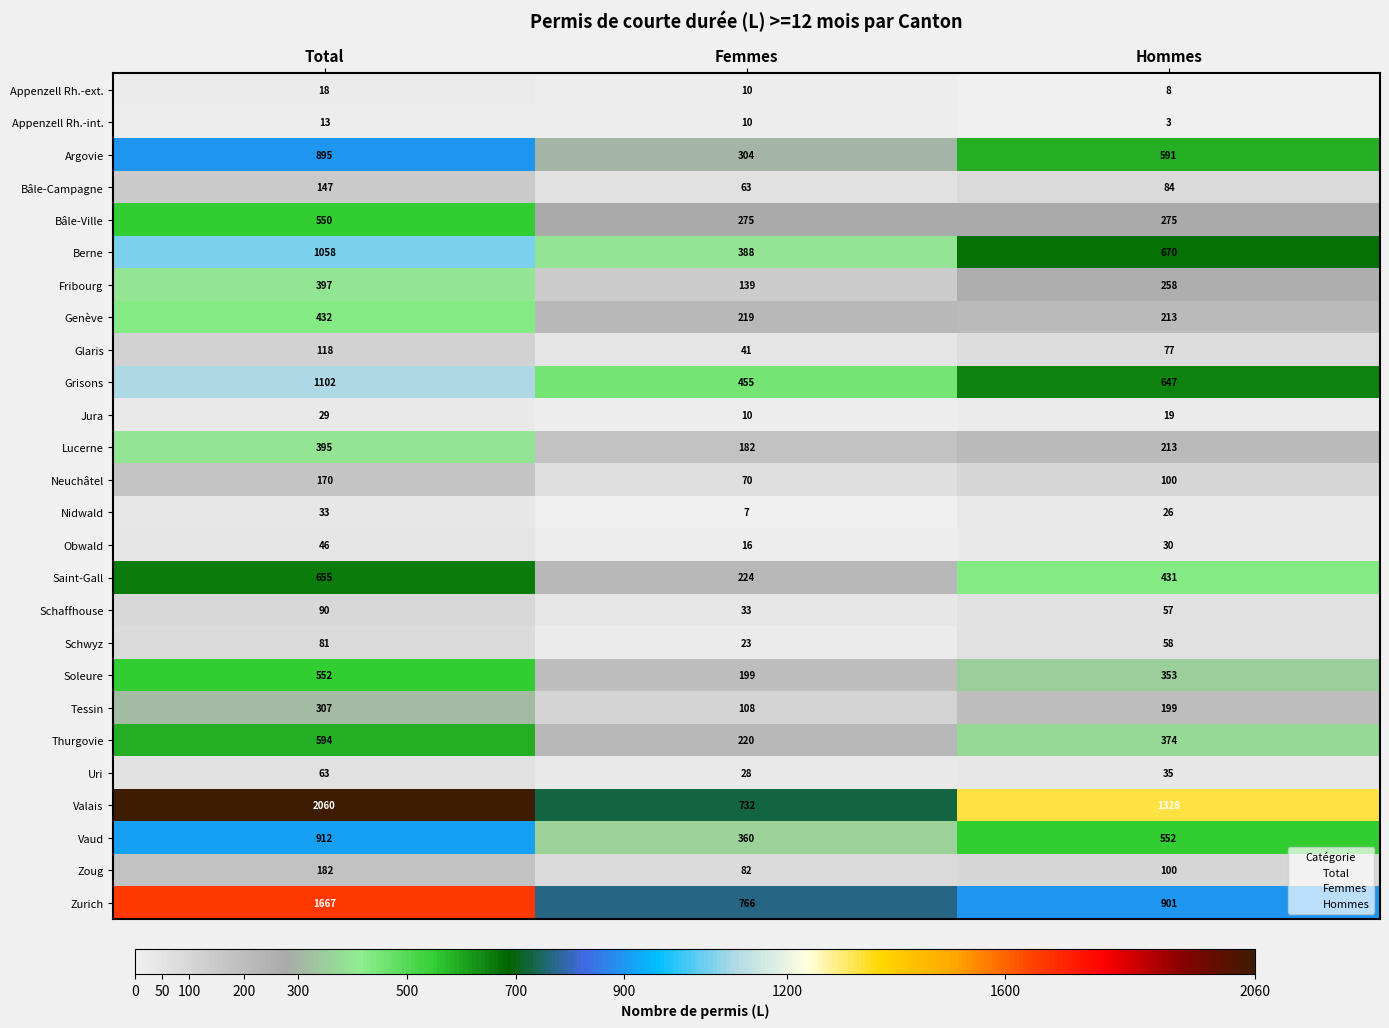

What is the smallest value displayed?

3